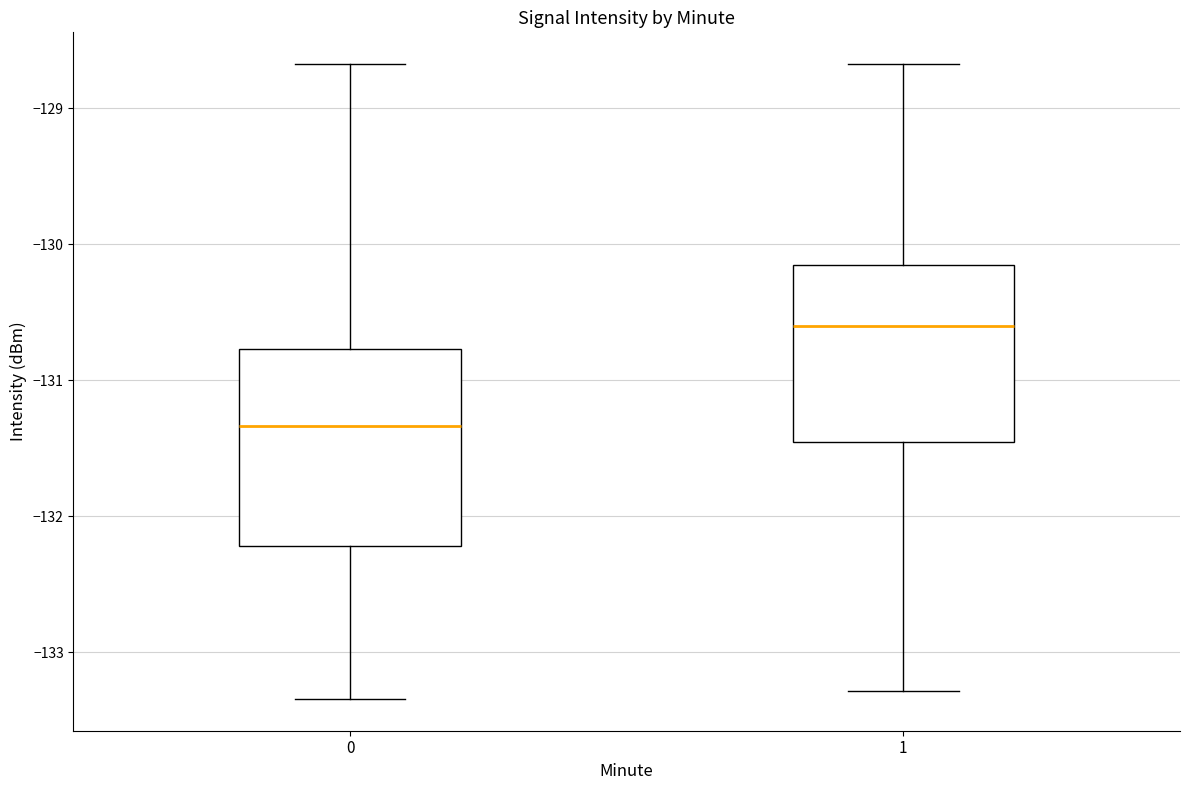

Reading left to right, transcribe this box plot: for each box, give where its median line is, the range the box spans, and where its two whiskers end, as read against the y-axis. The values are not printed on the chart, so give them approximately, as read against the axis.

0: median -131.3, box -132.2 to -130.8, whiskers -133.3 to -128.7
1: median -130.6, box -131.5 to -130.2, whiskers -133.3 to -128.7